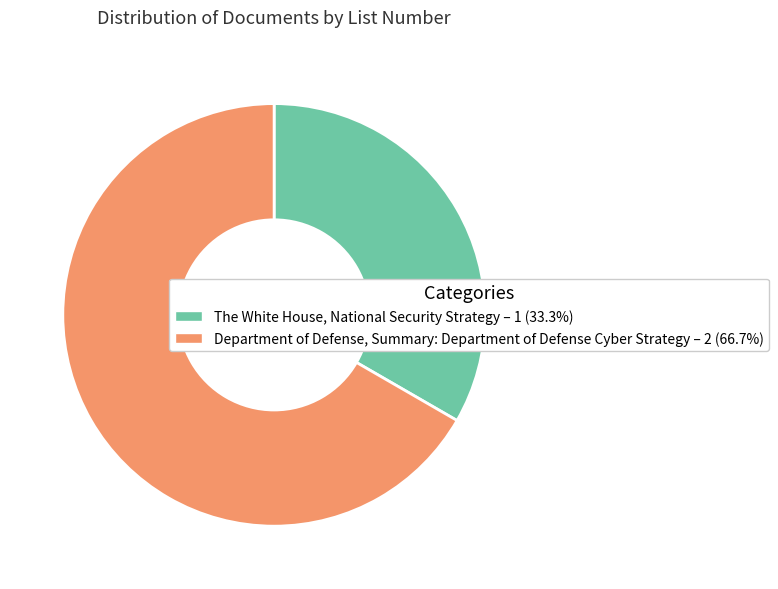

Does The White House, National Security Strategy – 1 (33.3%) account for over 50% of the chart?

No